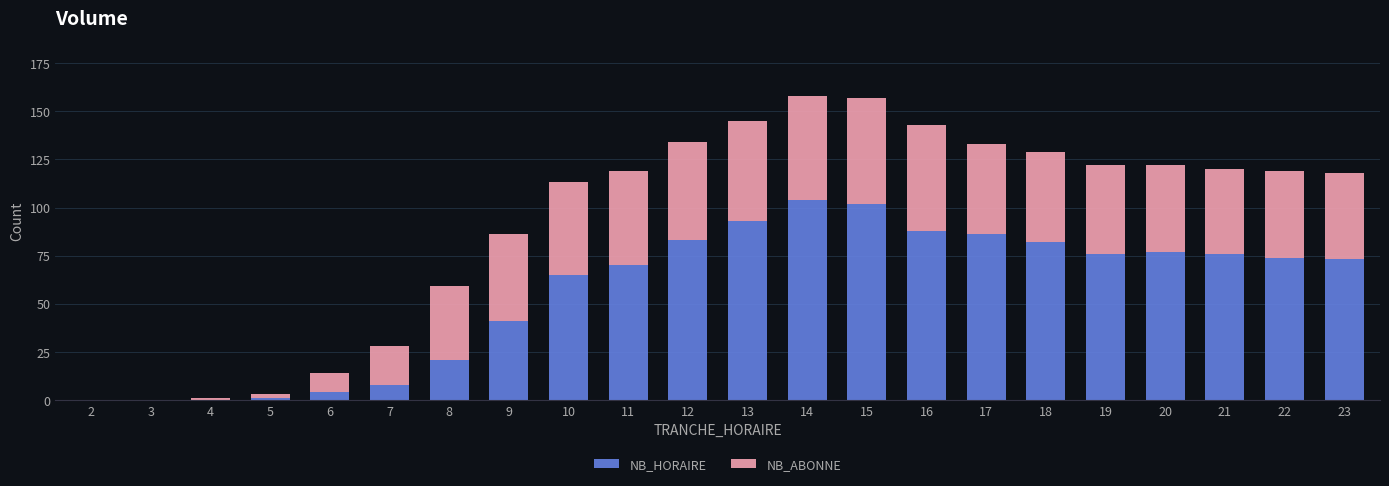

The value of NB_HORAIRE at 10 is 65. True or false?

True